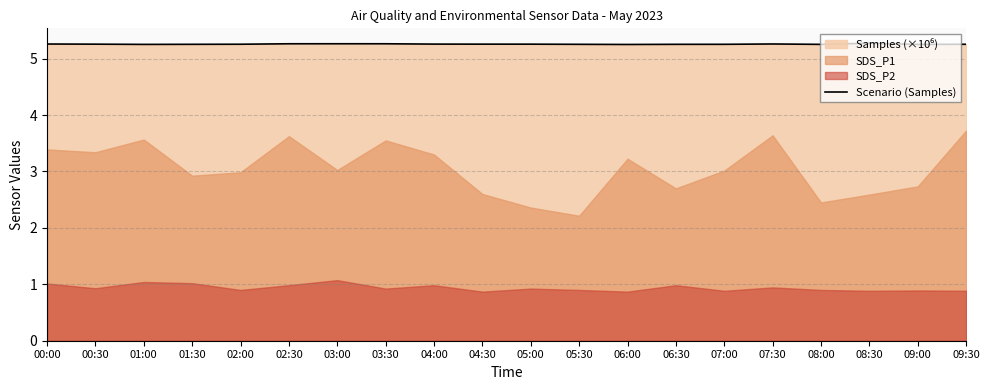

Rank the categories by value from highest to lowest.

08:30, 03:00, 03:30, 02:30, 07:30, 00:00, 04:00, 04:30, 00:30, 05:00, 02:00, 09:30, 07:00, 01:30, 05:30, 06:30, 08:00, 09:00, 01:00, 06:00